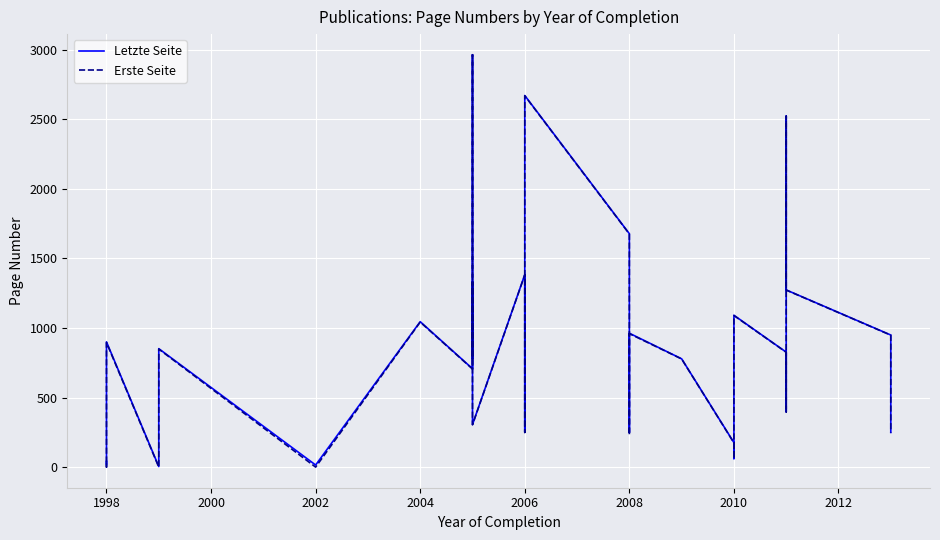

Which series has the widest spread of values?

Erste Seite